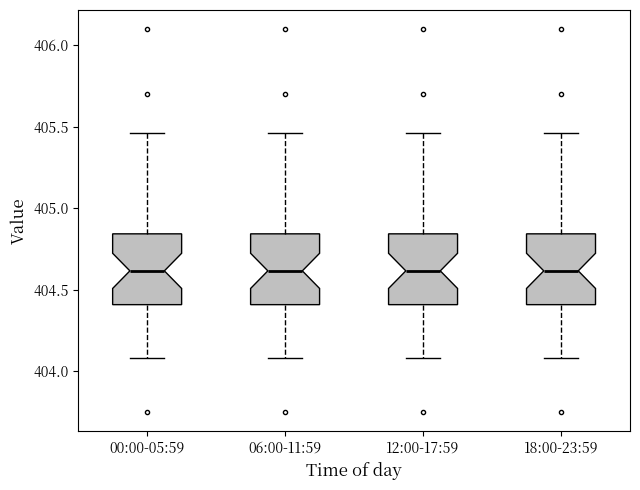

Reading left to right, read every box against the y-axis: the position of its median line, the range the box covers, and the ends of its whiskers. The values are not printed on the chart, so give them approximately, as read against the axis.

00:00-05:59: median 404.60, box 404.40 to 404.85, whiskers 404.10 to 405.45
06:00-11:59: median 404.60, box 404.40 to 404.85, whiskers 404.10 to 405.45
12:00-17:59: median 404.60, box 404.40 to 404.85, whiskers 404.10 to 405.45
18:00-23:59: median 404.60, box 404.40 to 404.85, whiskers 404.10 to 405.45